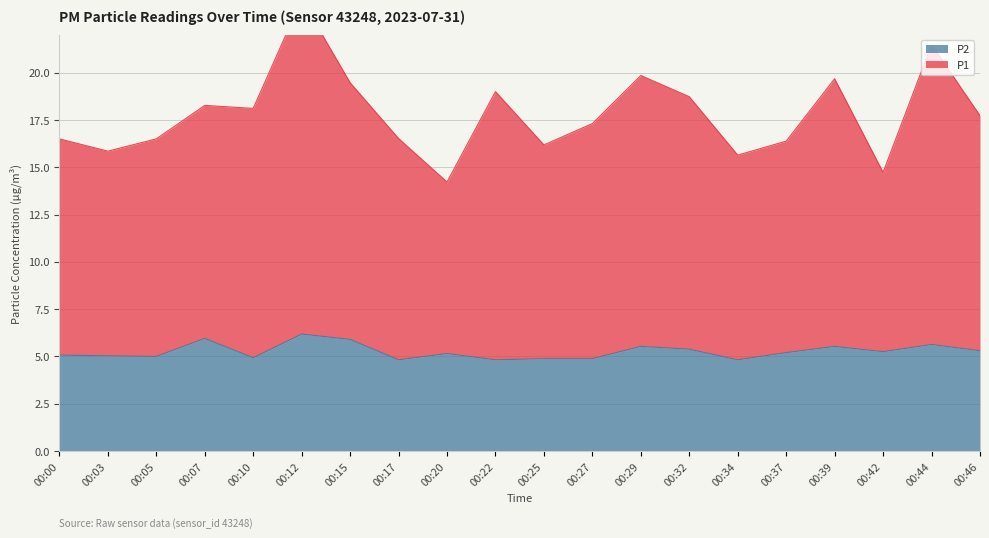

Which label corresponds to the largest value in the chart?

00:12